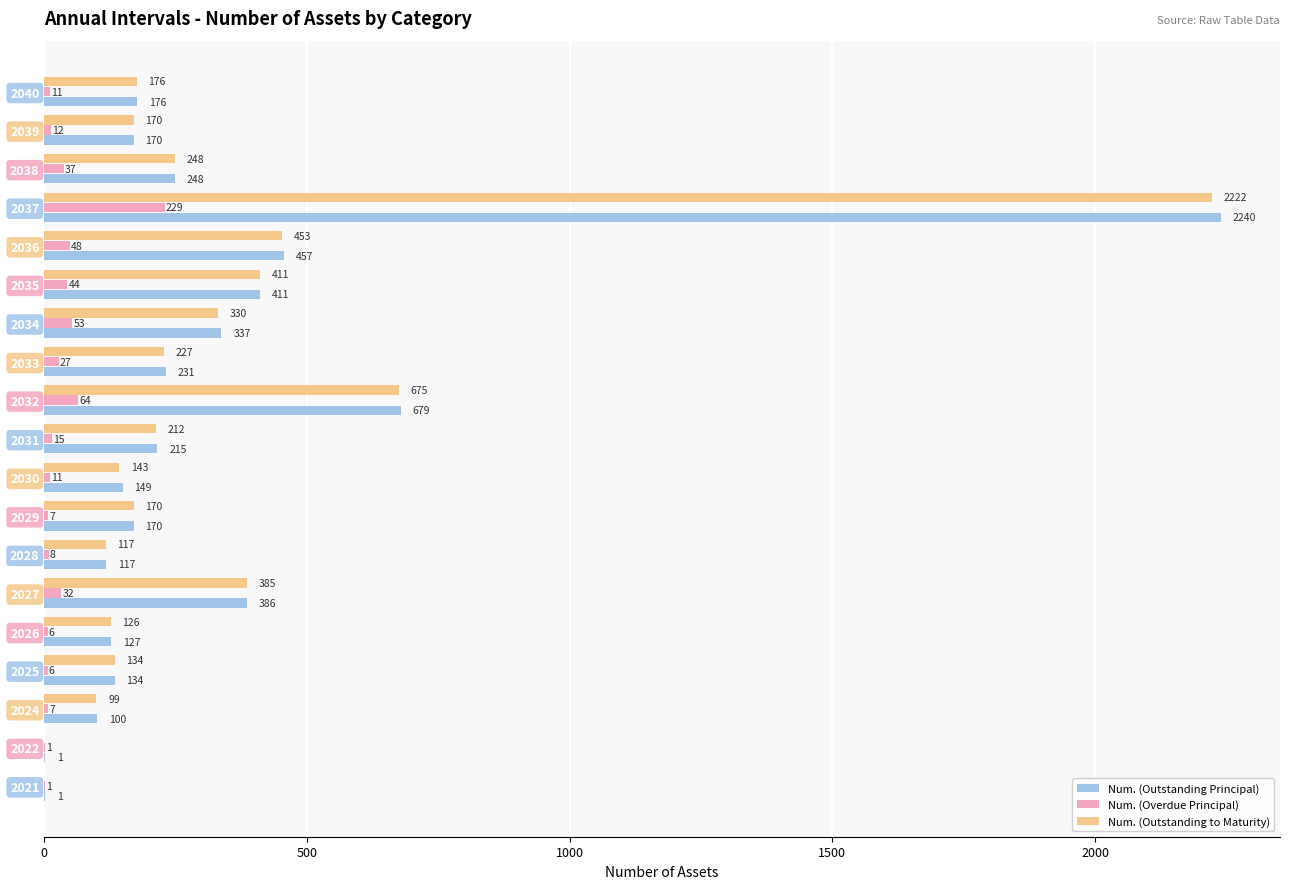

True or false: Num. (Outstanding Principal) has a value of 337 at 2034.

True